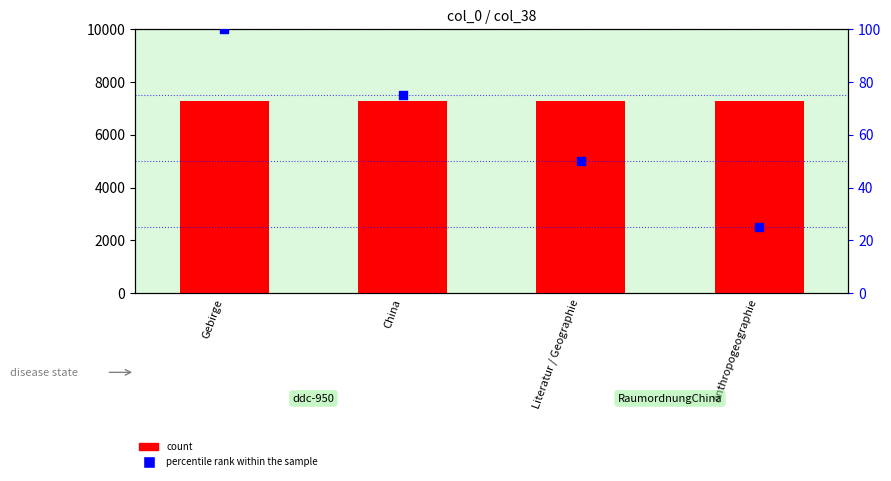

Which series contains the highest Y value?

count